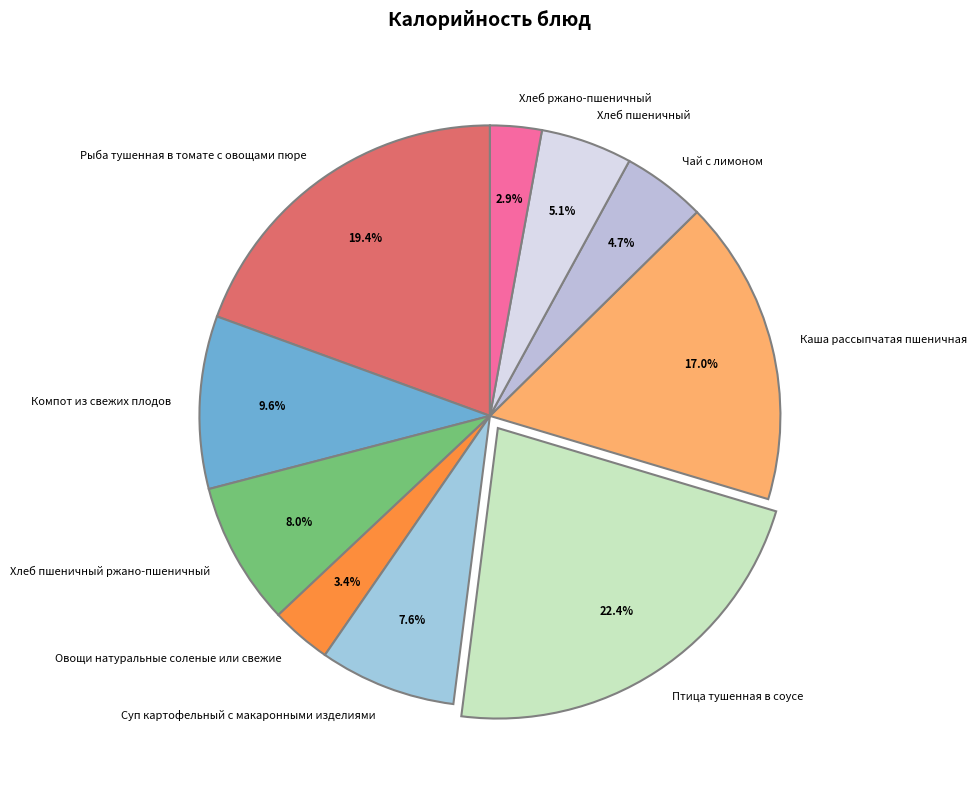

To the nearest percent, what percentage of the pie is Компот из свежих плодов?

10%